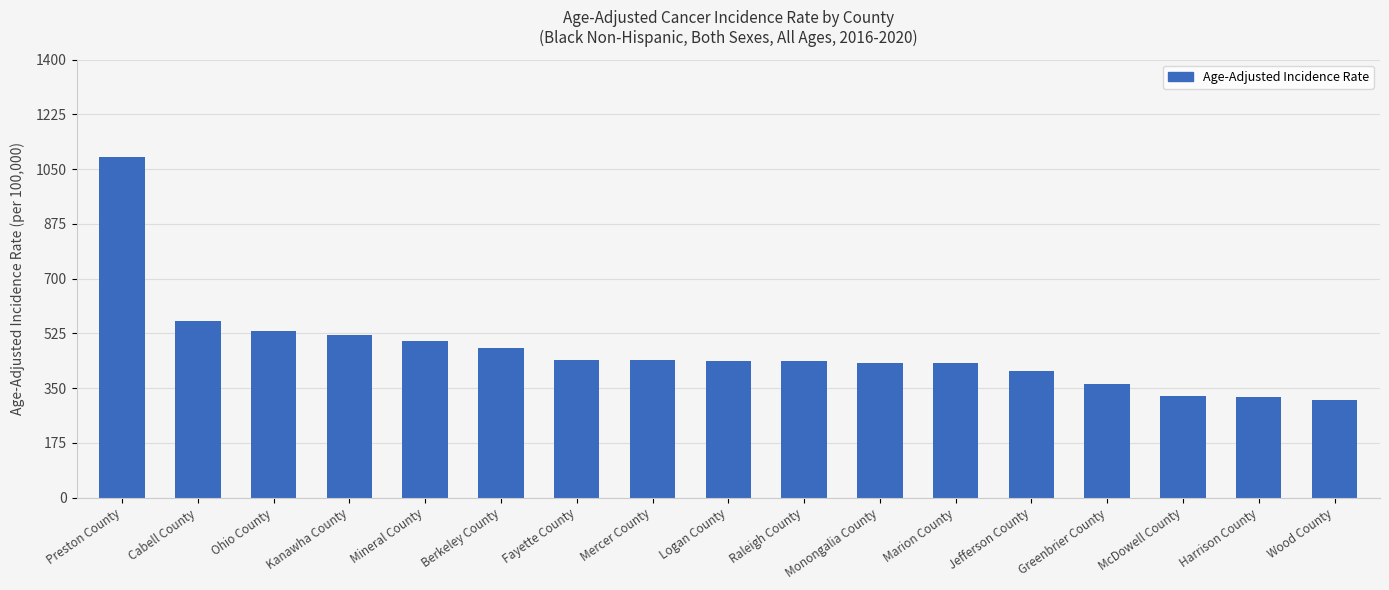

Where does the data first go above 436?

Preston County